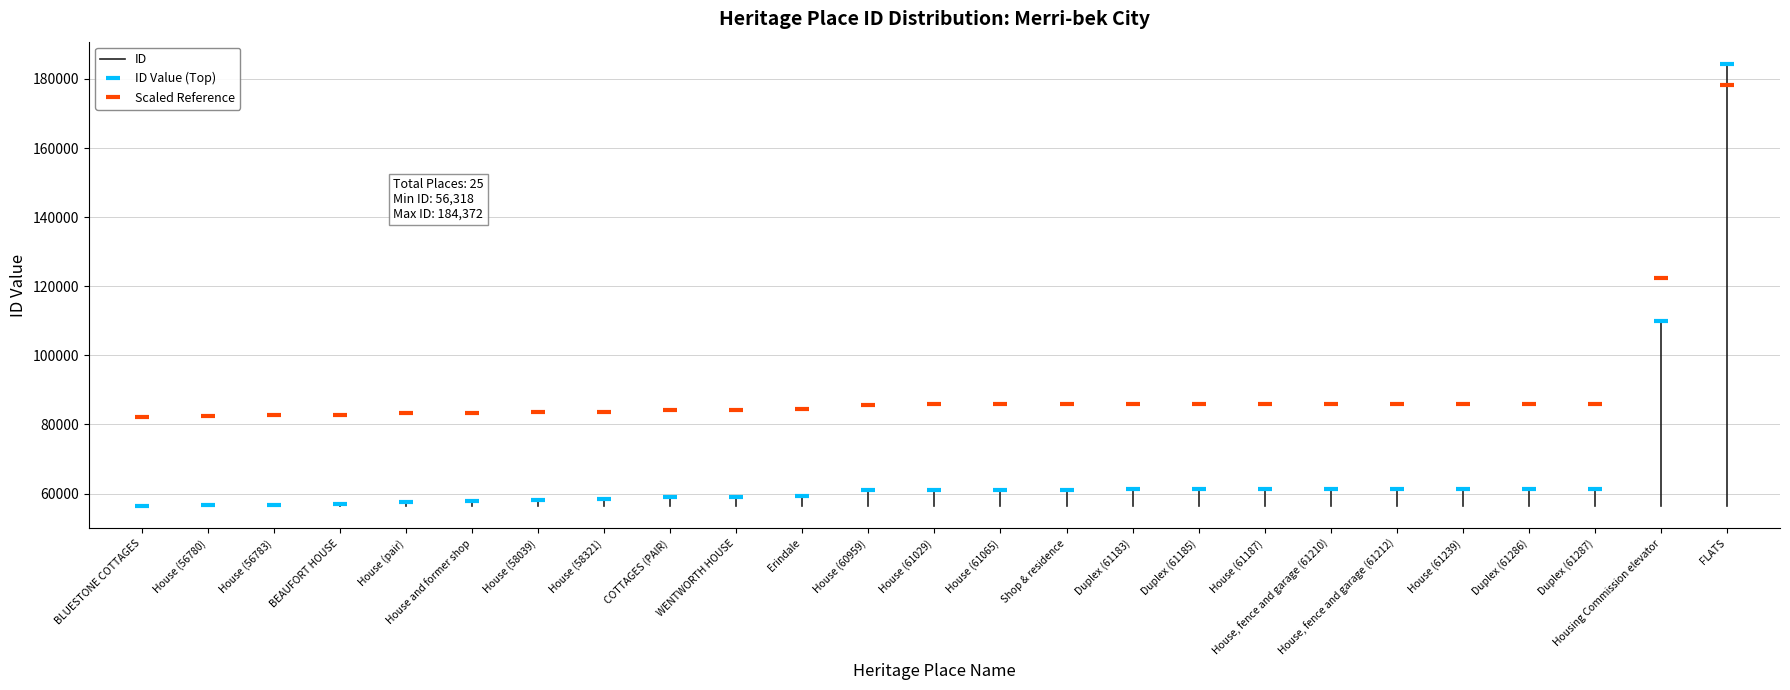

What is the approximate value at Duplex (61185)?

61185